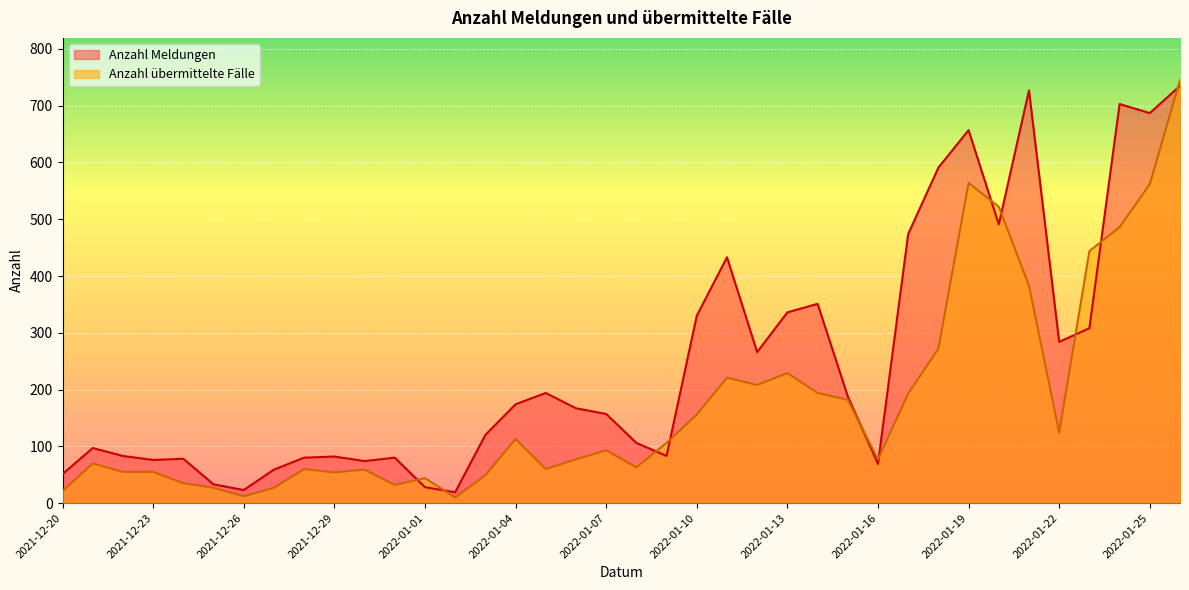

Which series has the largest total across all categories?

Anzahl Meldungen